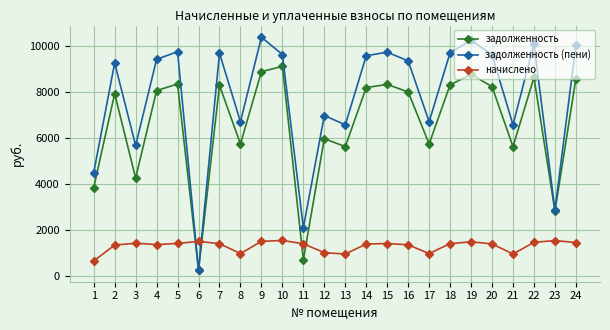

What is the value of the начислено point at the 7th from the left?

1399.7